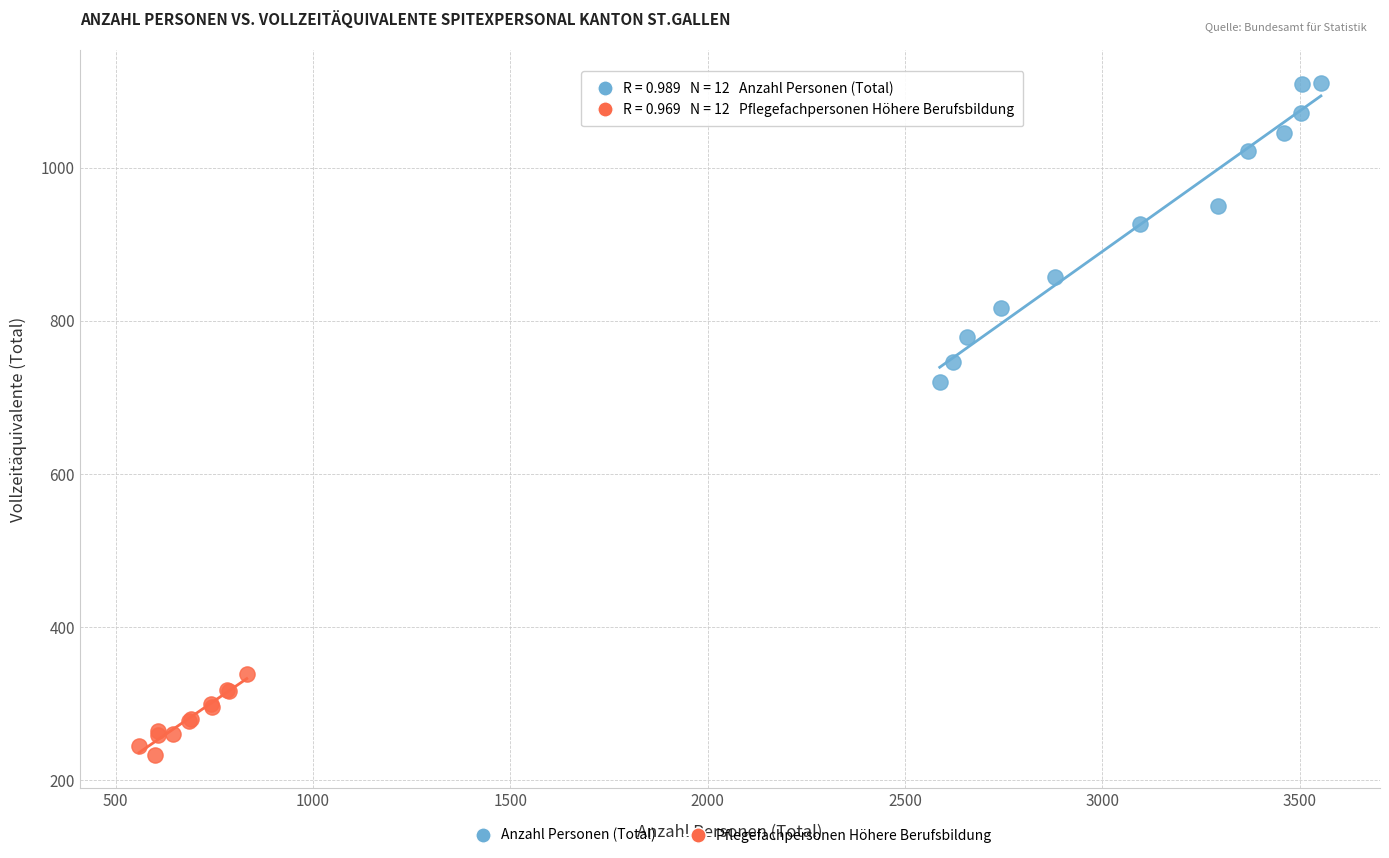

Which series reaches the maximum Y coordinate?

Anzahl Personen (Total)